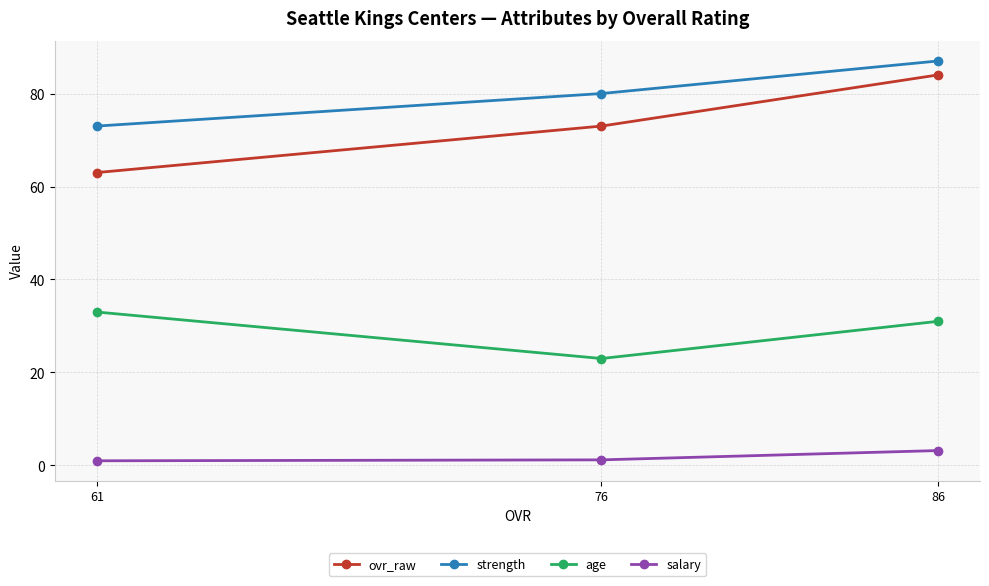

What is the value of the age point at the 3rd from the left?

31.0